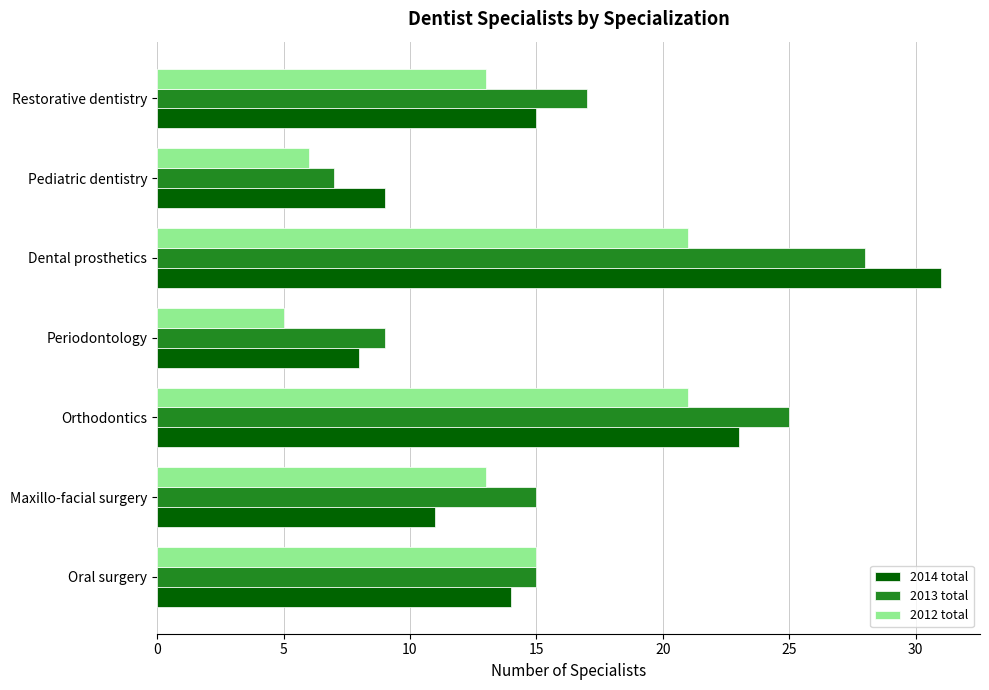

At which label does 2013 total reach its minimum?

Pediatric dentistry